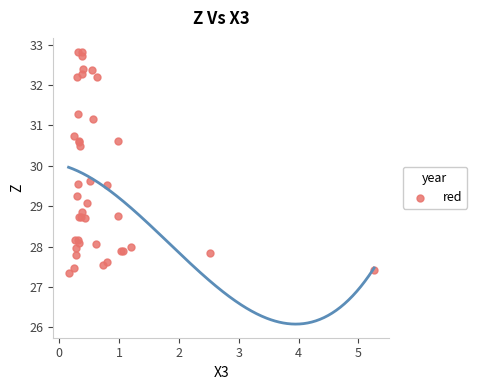

What Y value in the scatter plot is closest to 30?

29.6